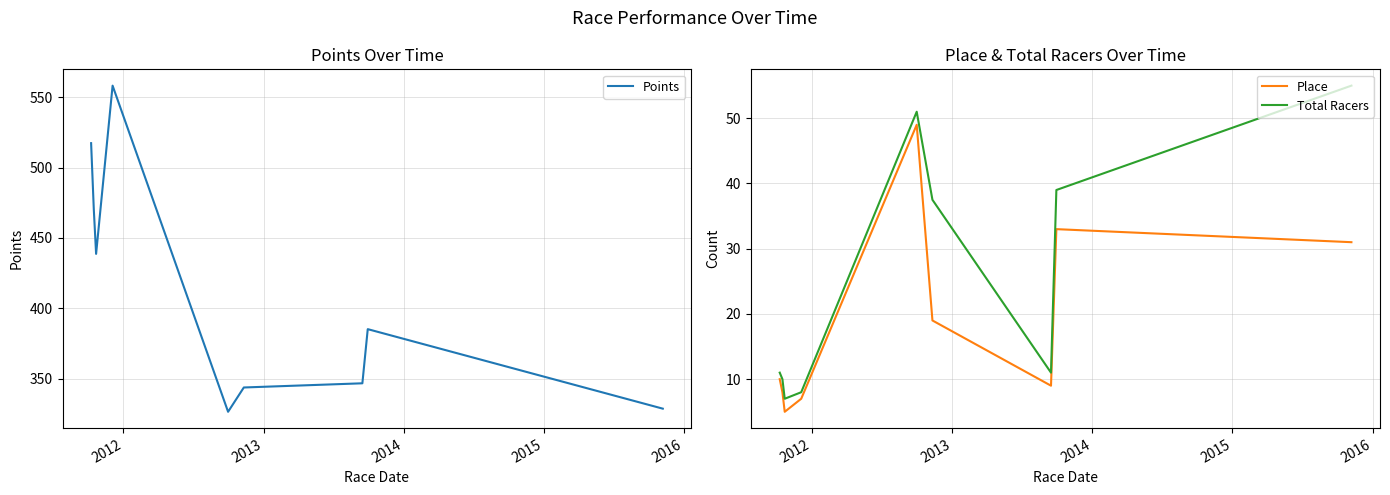

How many data points does each series have?

9